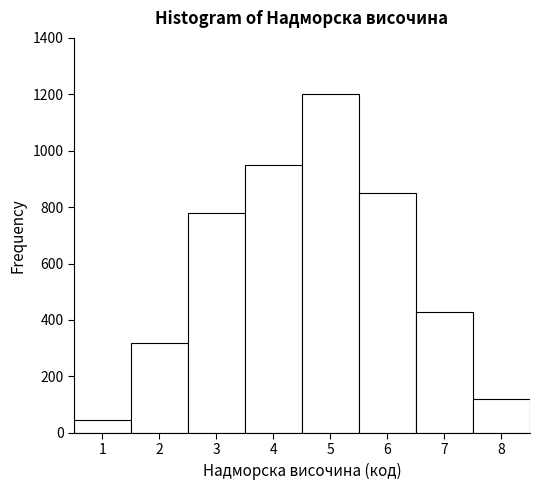

Reading left to right, transcribe this chart: for each bar, give the range it covers on the x-axis and its height. The values are not printed on the chart, so give them approximately, as read against the axis.

0.5 to 1.5: 40
1.5 to 2.5: 320
2.5 to 3.5: 780
3.5 to 4.5: 960
4.5 to 5.5: 1200
5.5 to 6.5: 860
6.5 to 7.5: 440
7.5 to 8.5: 120